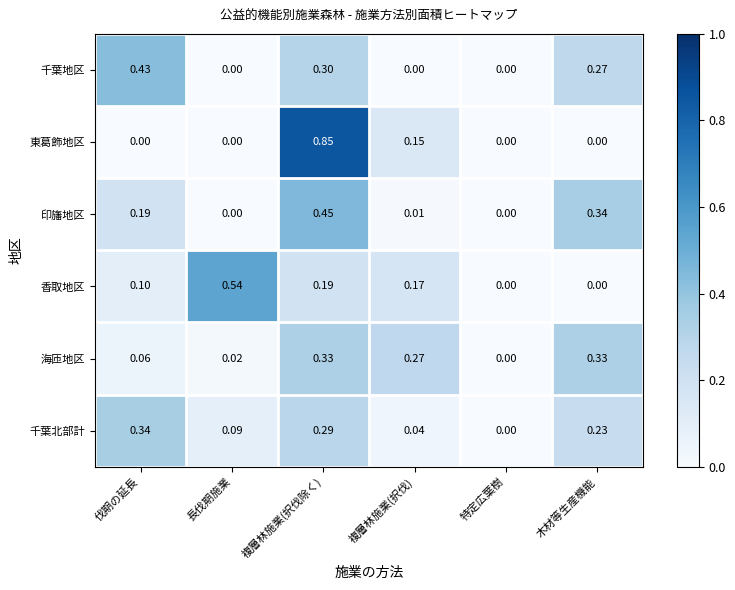

Where is 千葉北部計 nearest to the value 0?

特定広葉樹